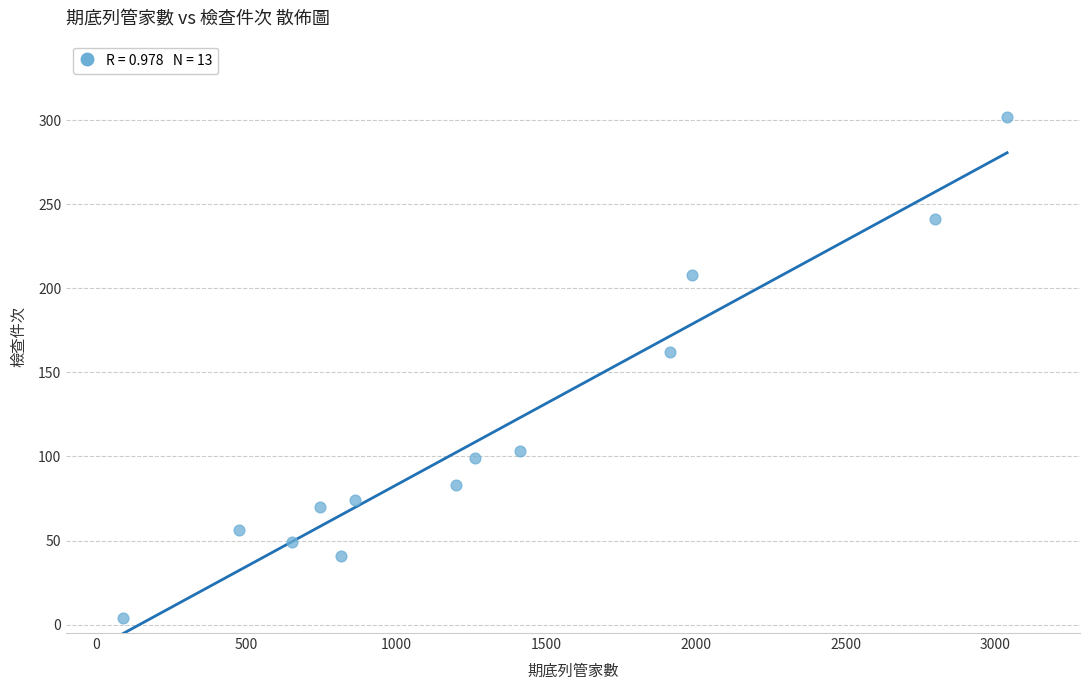

What Y value in the scatter plot is closest to 153?

162